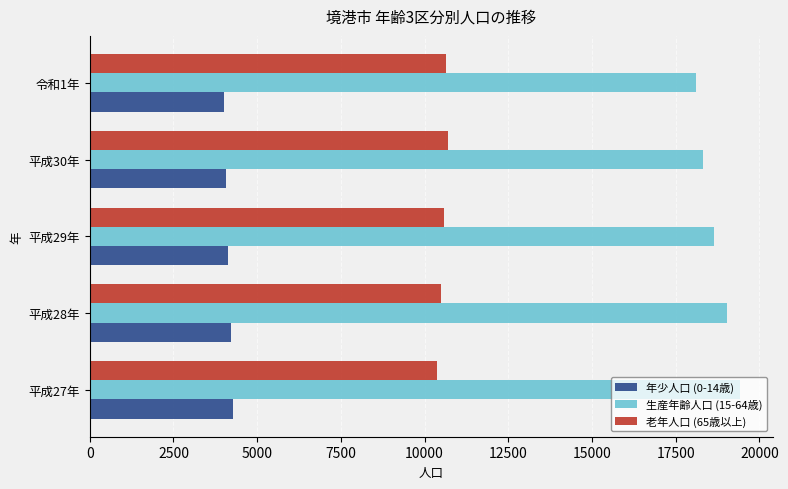

Which series has the largest range (max minus min)?

生産年齢人口 (15-64歳)